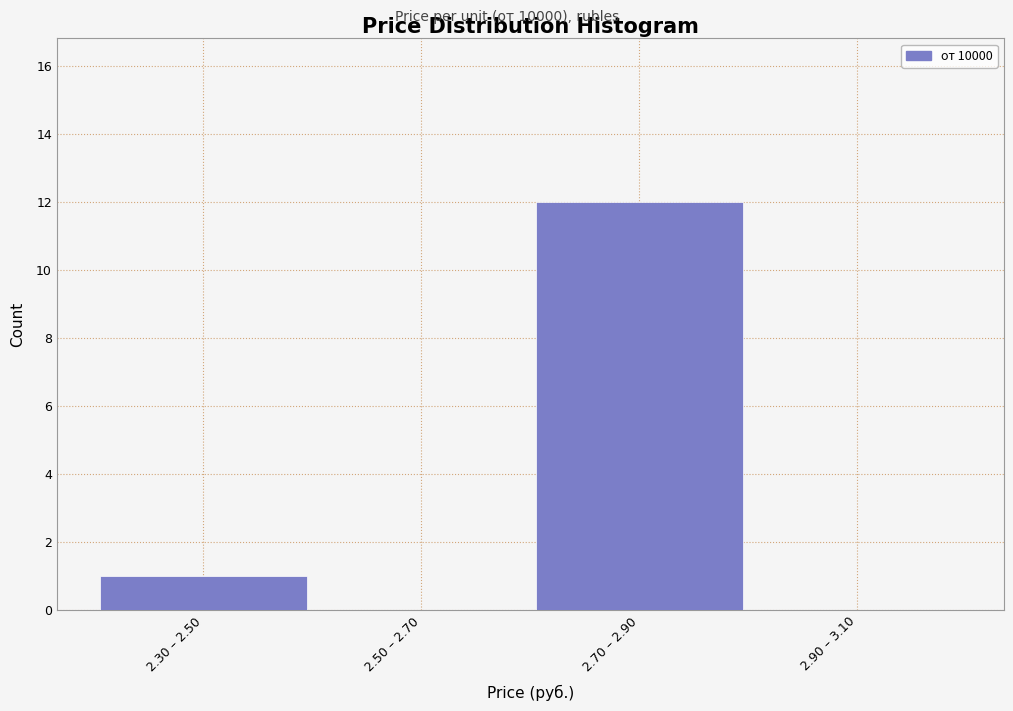

Reading left to right, transcribe all the data shown in this chart.

2.30 – 2.50=1	2.50 – 2.70=0	2.70 – 2.90=12	2.90 – 3.10=0